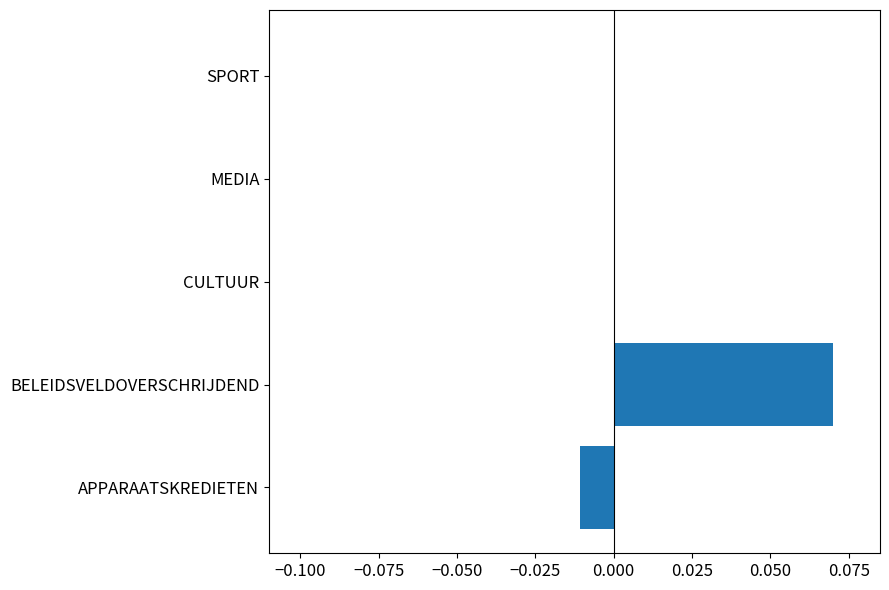

Which category has the highest value across all series?

BELEIDSVELDOVERSCHRIJDEND